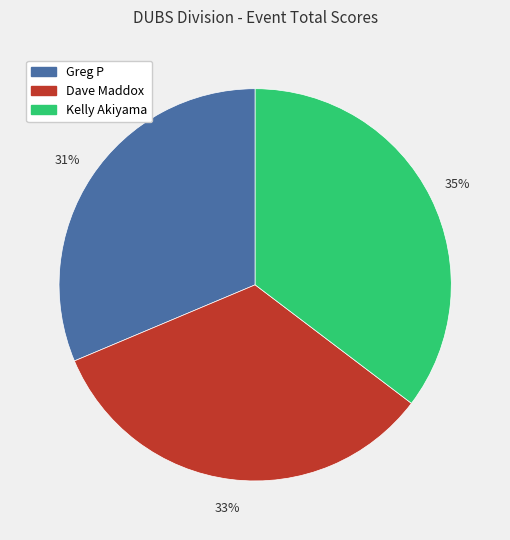

To the nearest percent, what portion does Greg P represent?

31%